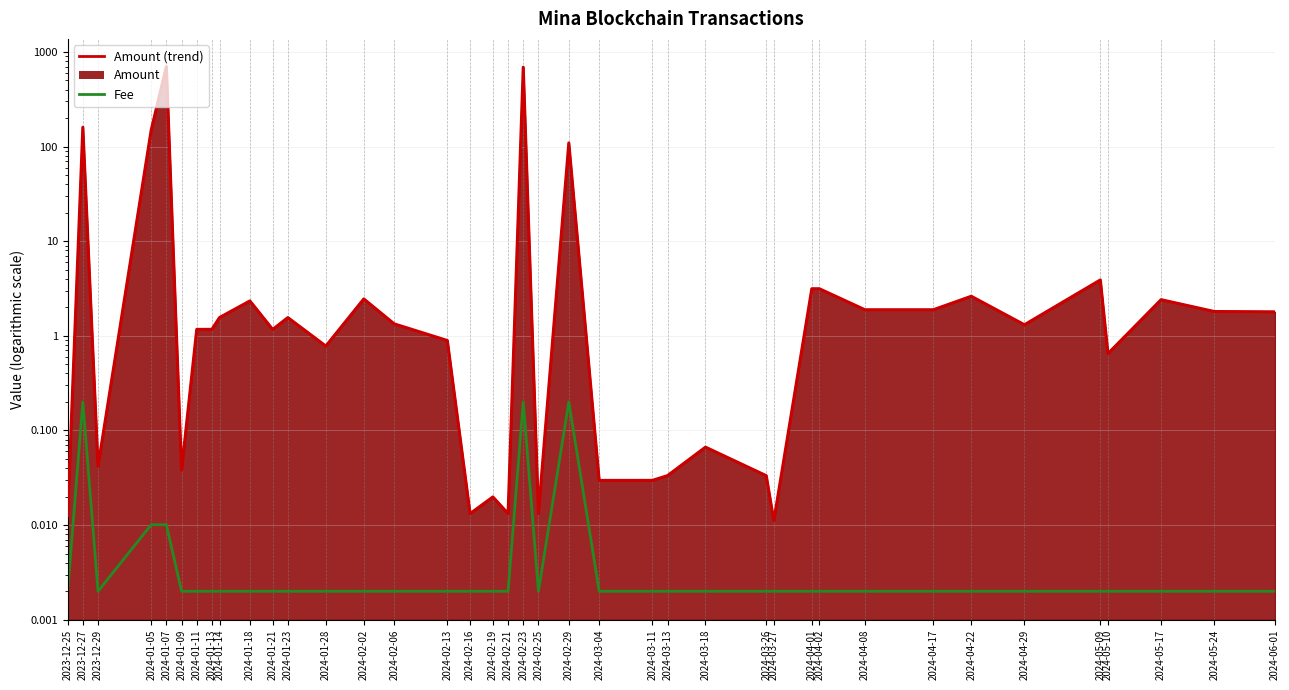

Reading right to left, what are all the values shown in this chart?

Fee: 0.0	0.0	0.0	0.0	0.0	0.0	0.0	0.0	0.0	0.0	0.0	0.0	0.0	0.0	0.0	0.0	0.0	0.2	0.0	0.2	0.0	0.0	0.0	0.0	0.0	0.0	0.0	0.0	0.0	0.0	0.0	0.0	0.0	0.0	0.0	0.0	0.0	0.2	0.0
Amount (trend): 1.8	1.8	2.4	0.6	3.9	1.3	2.6	1.9	1.9	3.1	3.1	0.0	0.0	0.1	0.0	0.0	0.0	109.1	0.0	689.1	0.0	0.0	0.0	0.9	1.3	2.5	0.8	1.6	1.2	2.3	1.6	1.2	1.2	0.0	700.0	149.0	0.0	159.9	0.0